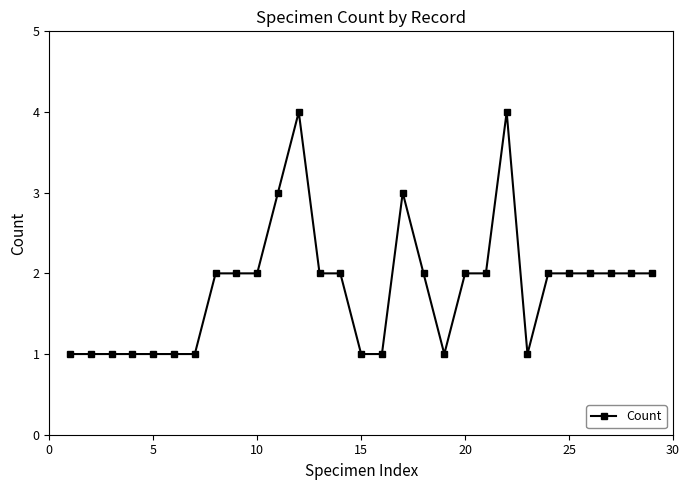

Reading left to right, extract all data points from this chart.

1	1	1	1	1	1	1	2	2	2	3	4	2	2	1	1	3	2	1	2	2	4	1	2	2	2	2	2	2